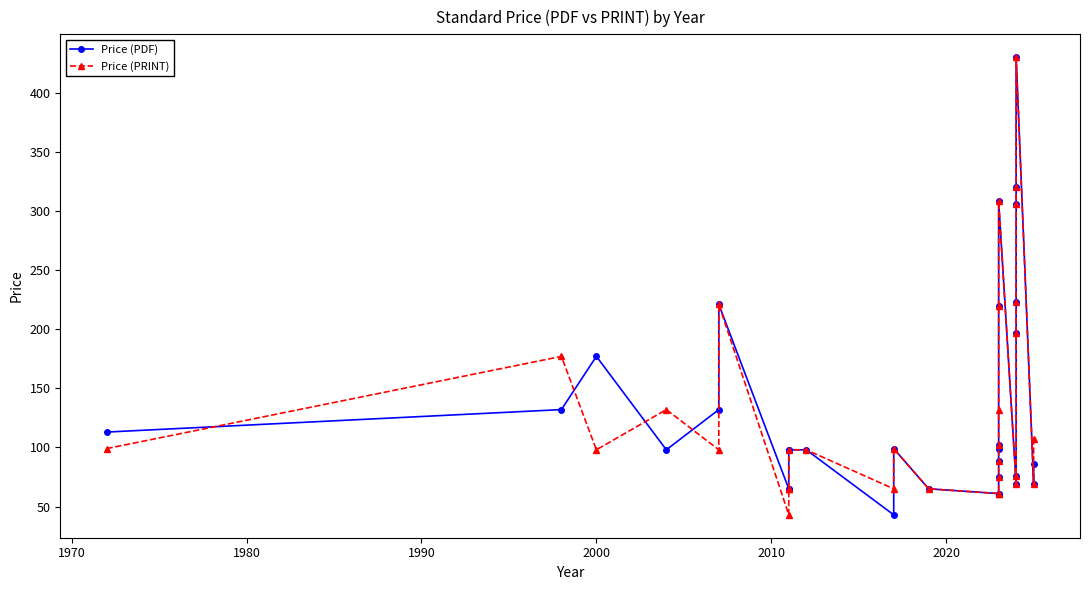

At how many categories does at least one series exceed 335?

1